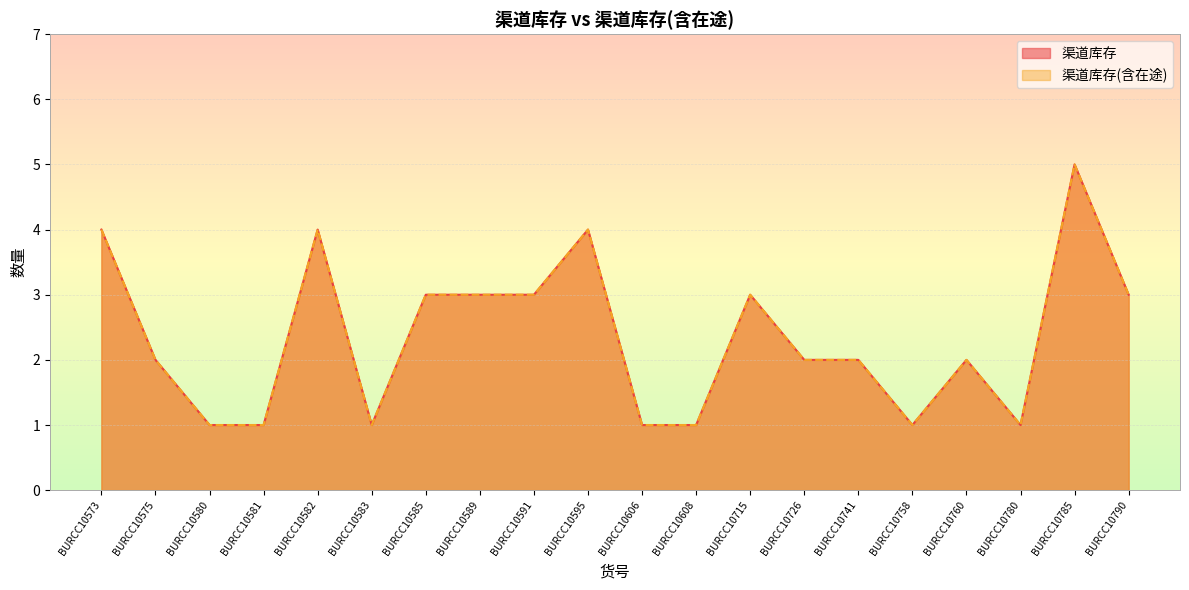

What is the greatest value displayed?

5